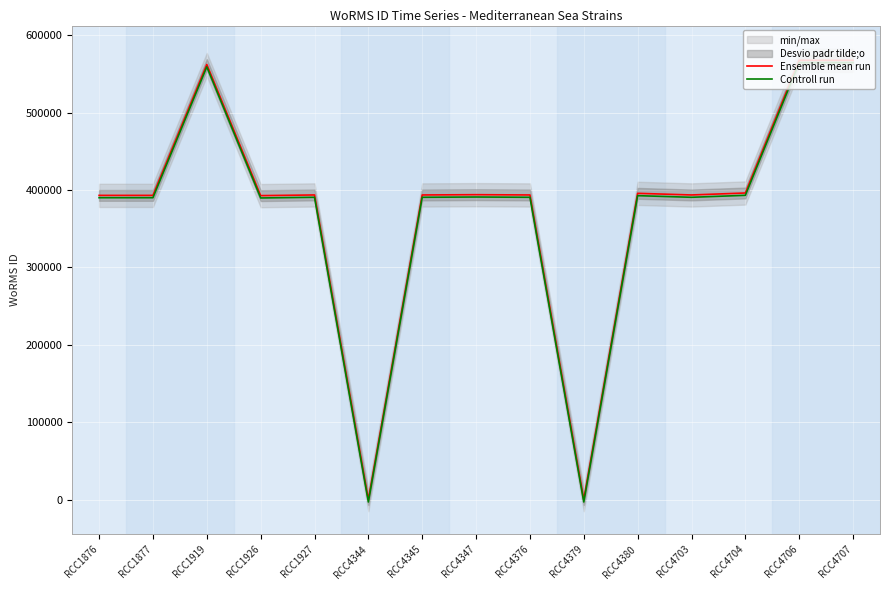

What is the approximate value of Ensemble mean run at RCC4380?

395716